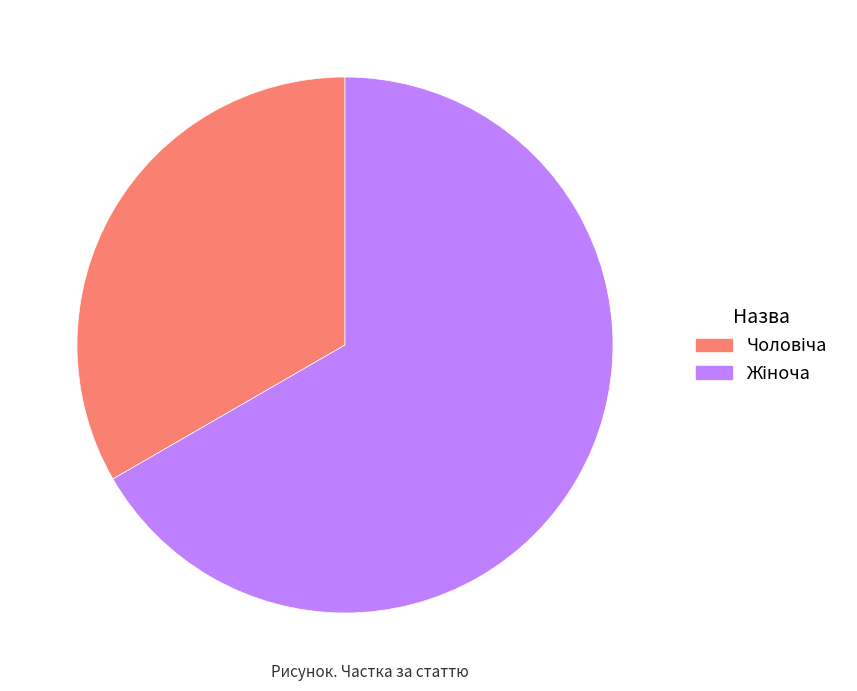

Is there any slice that represents more than half of the pie?

Yes